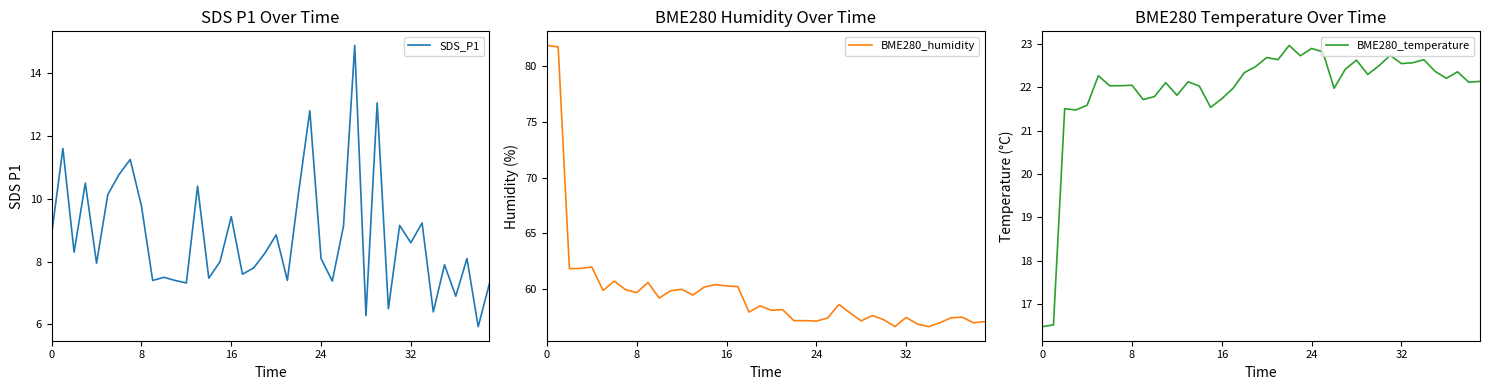

What is the label of the 10th point from the left?

9